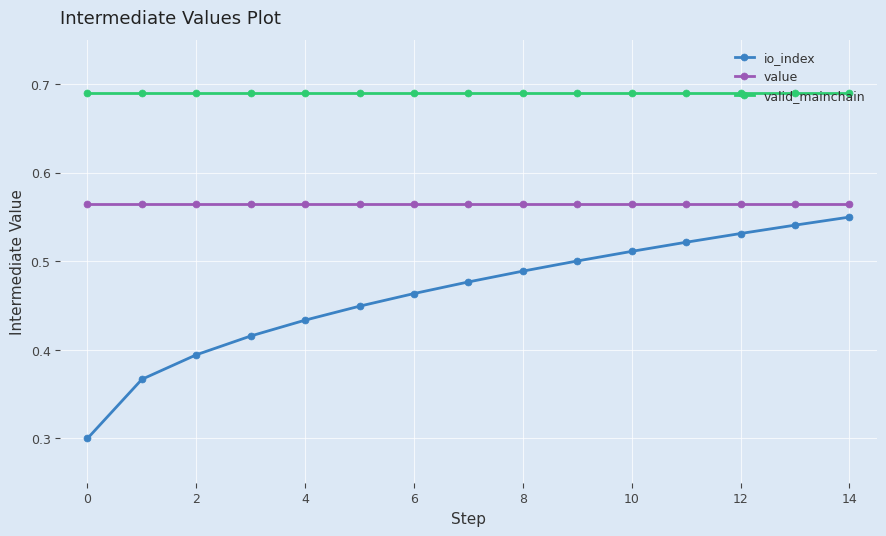

Which series has the widest spread of values?

io_index